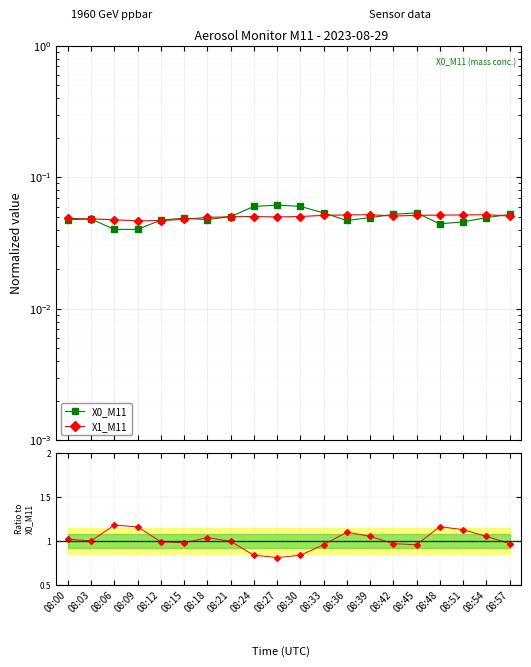

Reading left to right, what are all the values shown in this chart?

X0_M11: 0.0	0.0	0.0	0.0	0.0	0.0	0.0	0.1	0.1	0.1	0.1	0.1	0.0	0.0	0.1	0.1	0.0	0.0	0.0	0.1
X1_M11: 0.0	0.0	0.0	0.0	0.0	0.0	0.0	0.1	0.1	0.0	0.1	0.1	0.1	0.1	0.1	0.1	0.1	0.1	0.1	0.1
X1_M11 / X0_M11: 1.0	1.0	1.2	1.2	1.0	1.0	1.0	1.0	0.8	0.8	0.8	1.0	1.1	1.1	1.0	1.0	1.2	1.1	1.1	1.0